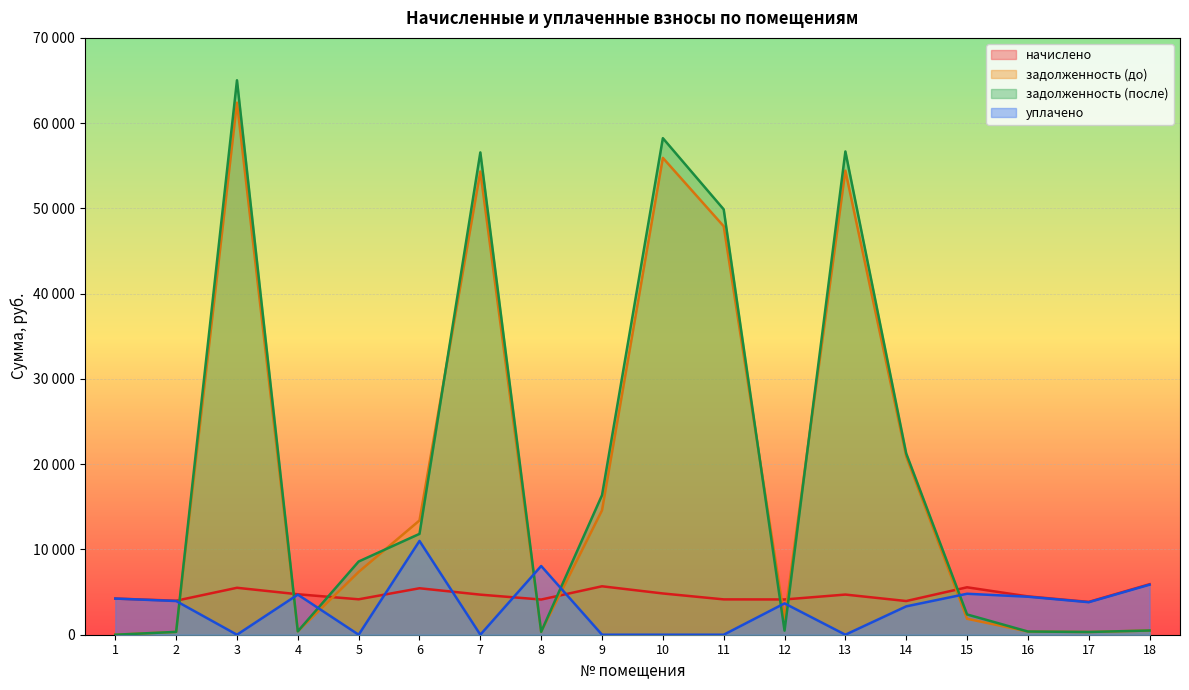

How many categories are shown in the chart?

18